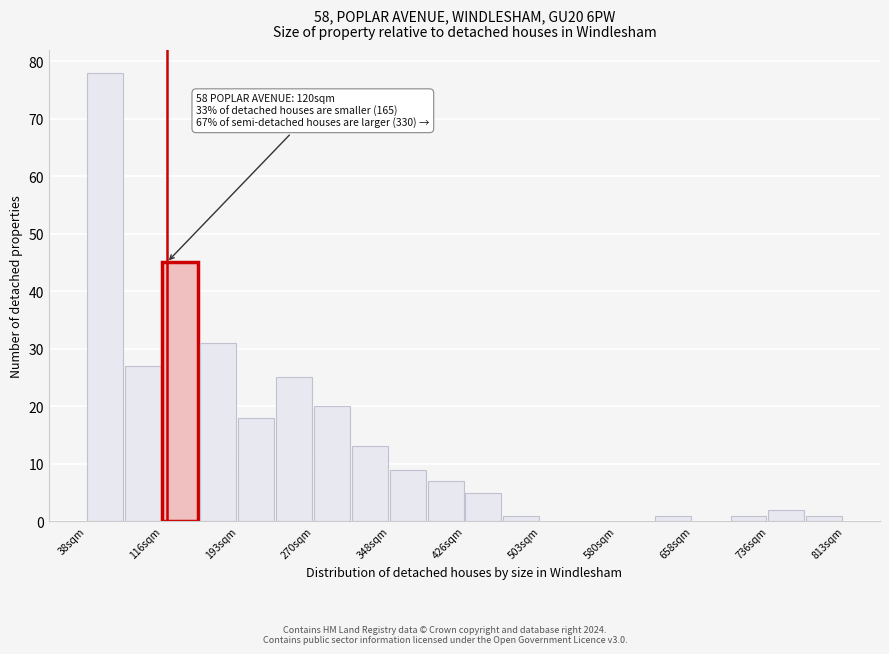

Around what value on the x-axis is the tallest bar? Give the approximate position of its centre, as read against the axis.

60